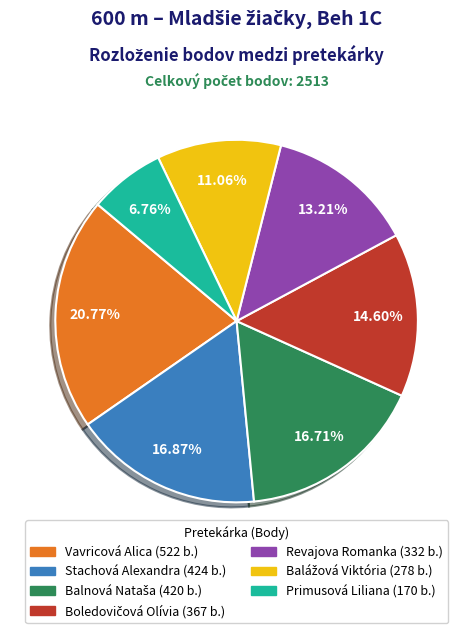

Count the number of slices in the pie.

7